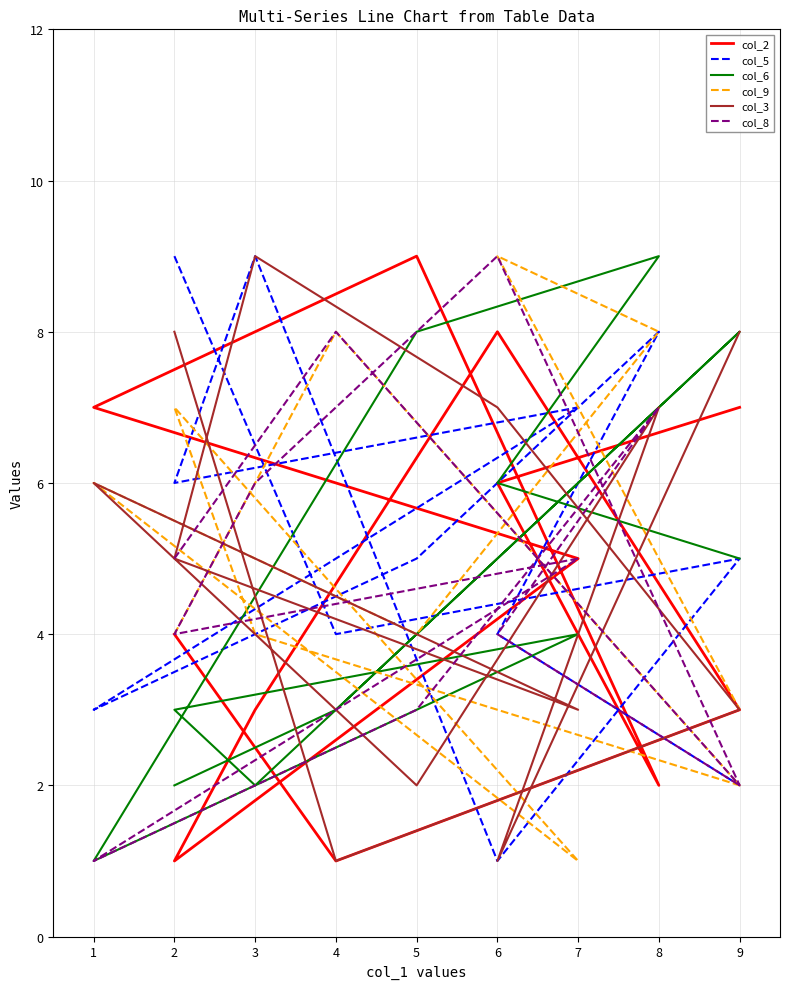

How many lines are shown in the chart?

6